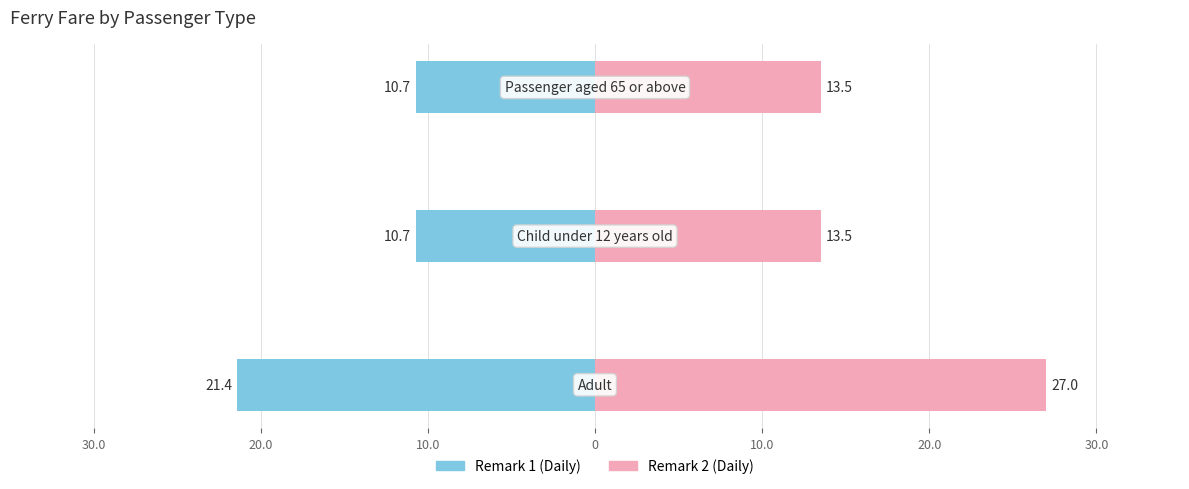

Reading left to right, extract all data points from this chart.

Remark 1 (Daily): 30.0=-21.4	20.0=-10.7	10.0=-10.7
Remark 2 (Daily): 30.0=27.0	20.0=13.5	10.0=13.5